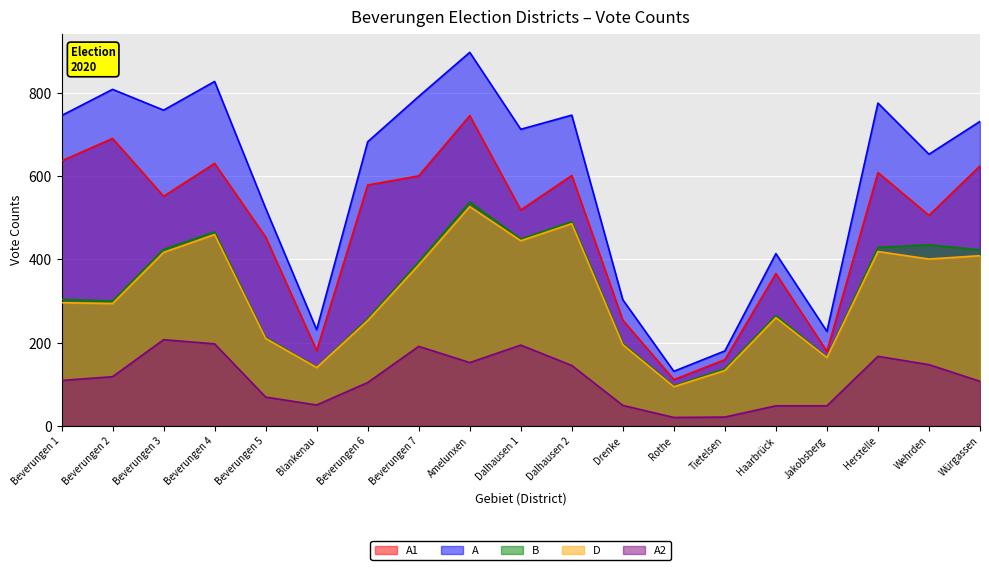

Which label corresponds to the largest value in the chart?

Amelunxen